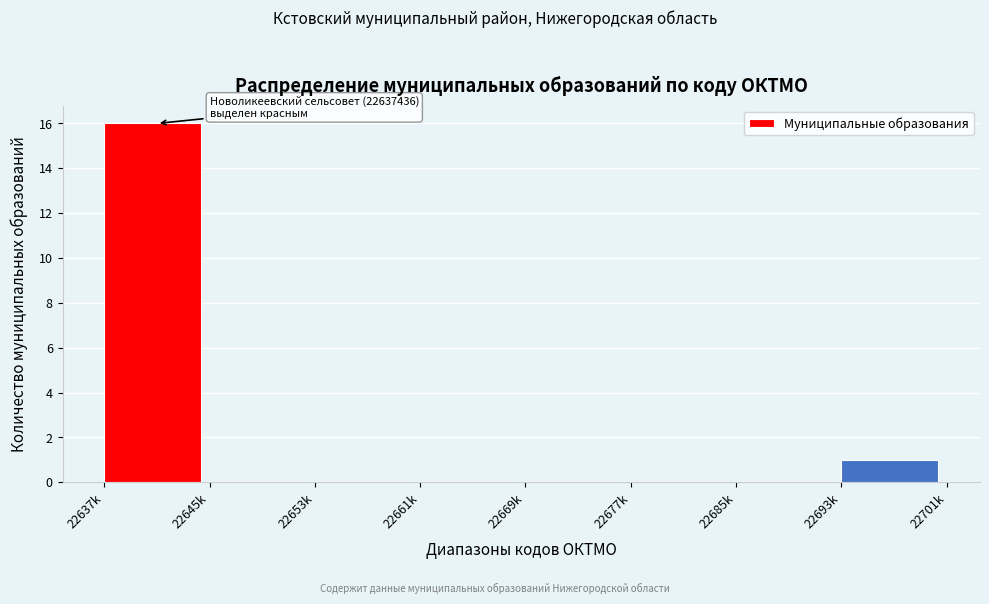

Reading right to left, list all the values displayed in this chart.

22693k=1	22685k=0	22677k=0	22669k=0	22661k=0	22653k=0	22645k=0	22637k=16